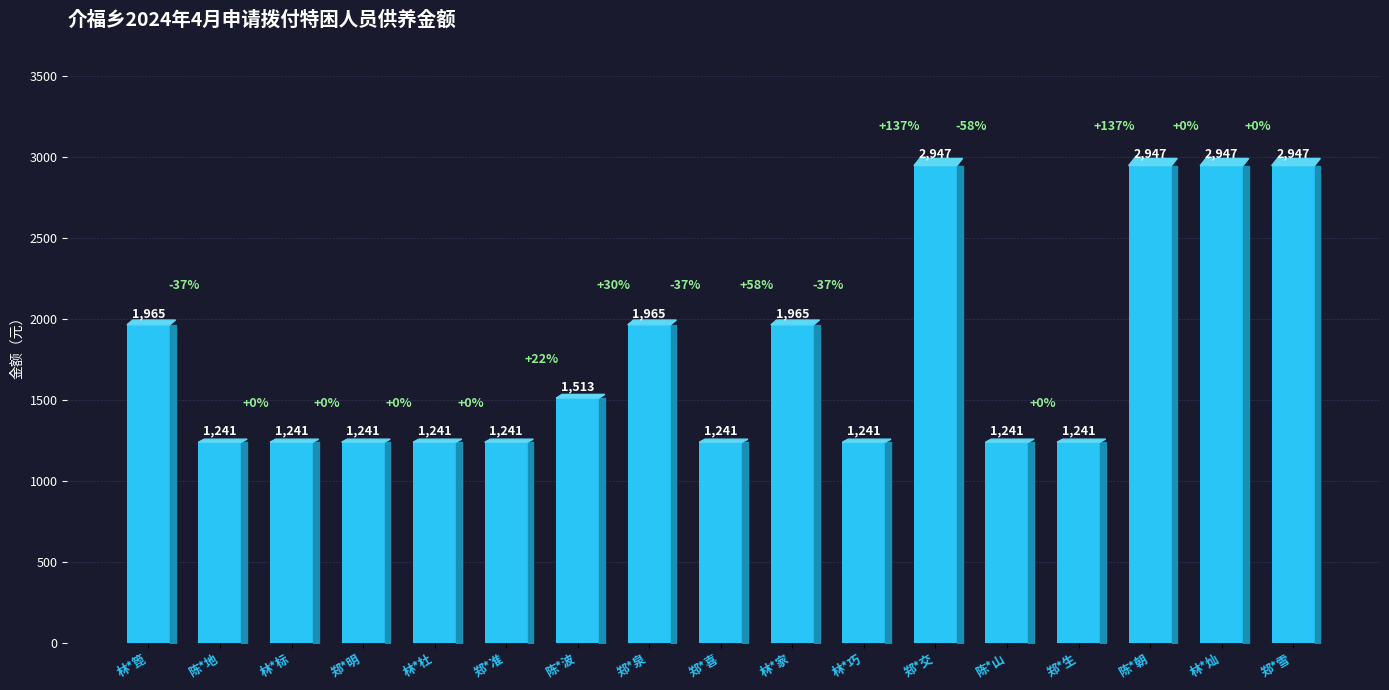

Are the bars horizontal?

No